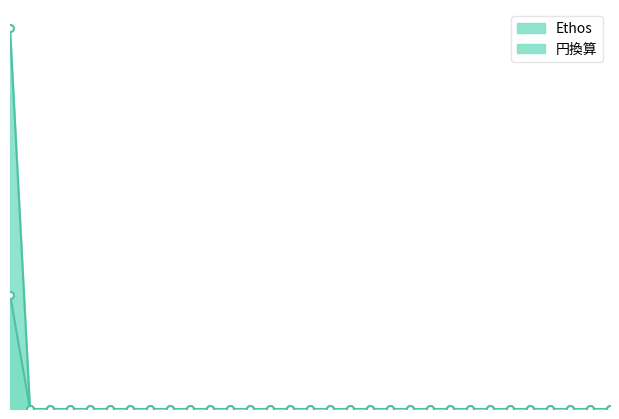

The 円換算 series shows 1530 at 44223. True or false?

False